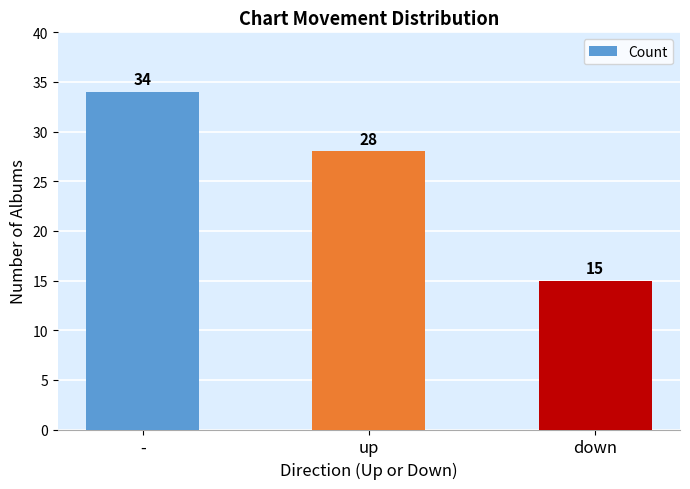

The value at - is 55. True or false?

False